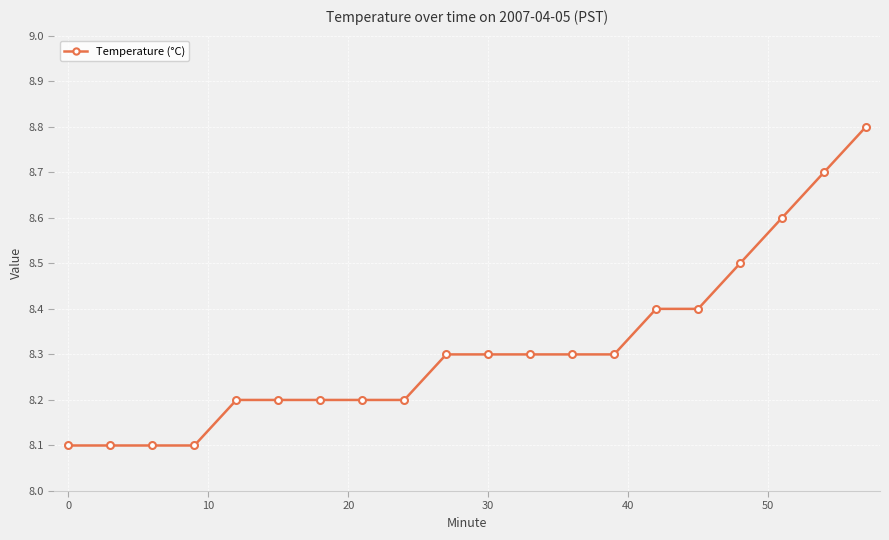

What is the smallest value displayed?

8.1